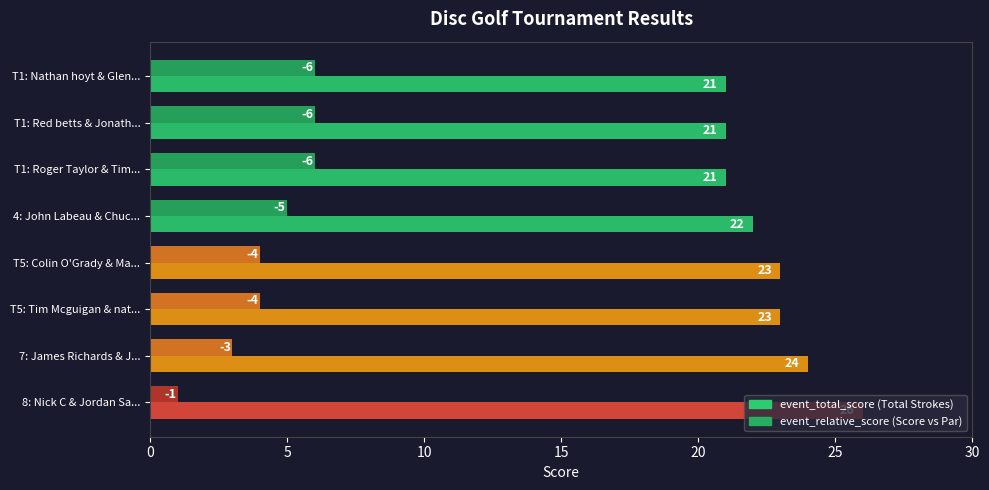

How many categories are shown in the chart?

8